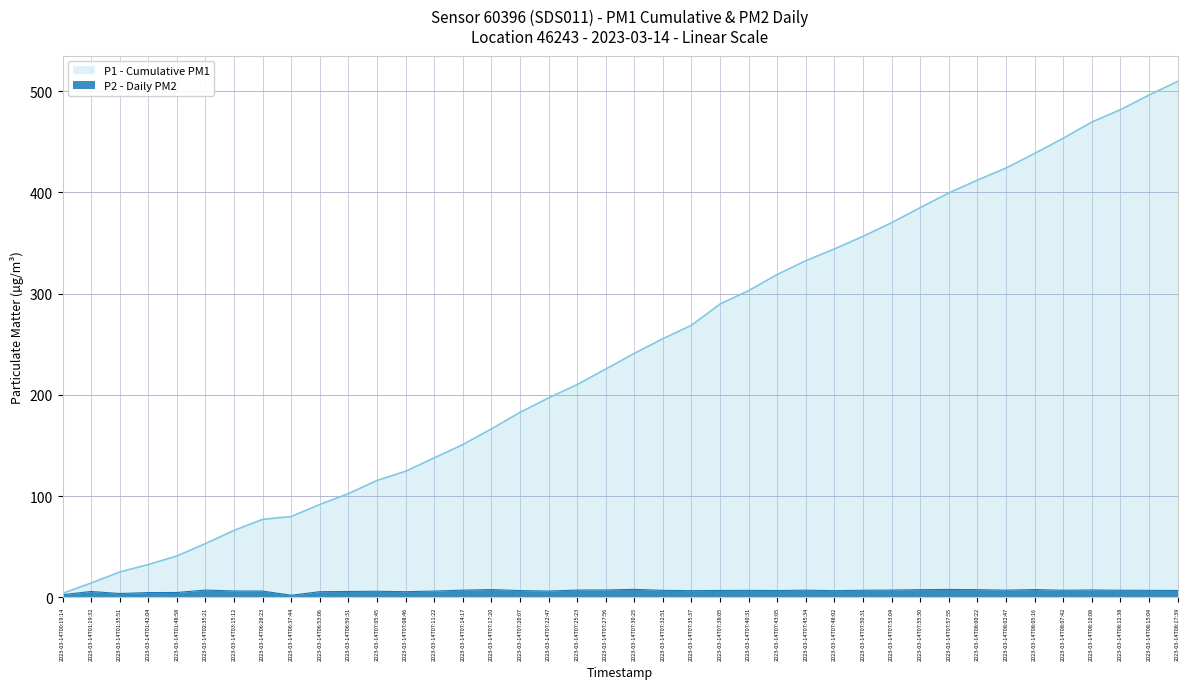

Is it true that the value at 2023-03-14T07:27:56 is 12.1?

False